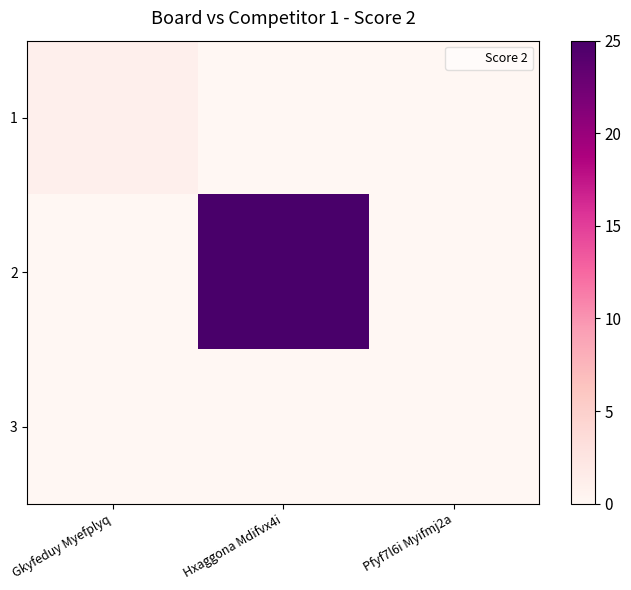

What is the spread (max minus min) of values at Gkyfeduy Myefplyq?

1